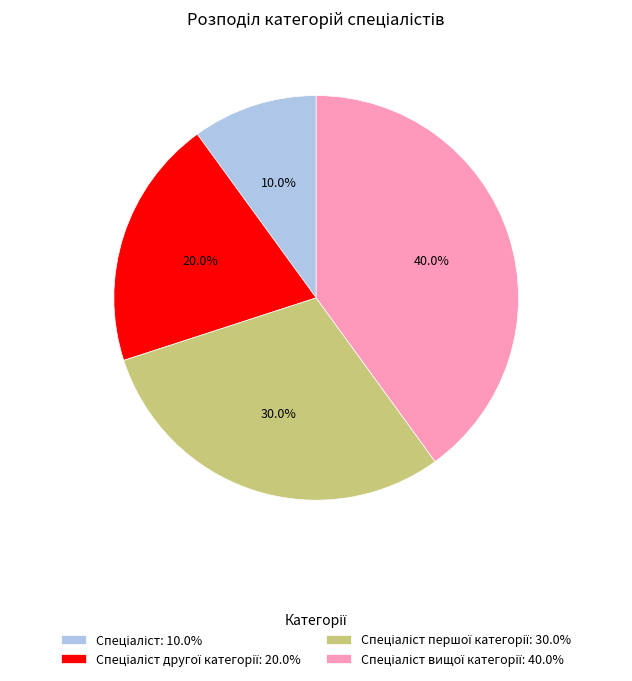

Does any single category account for the majority?

No